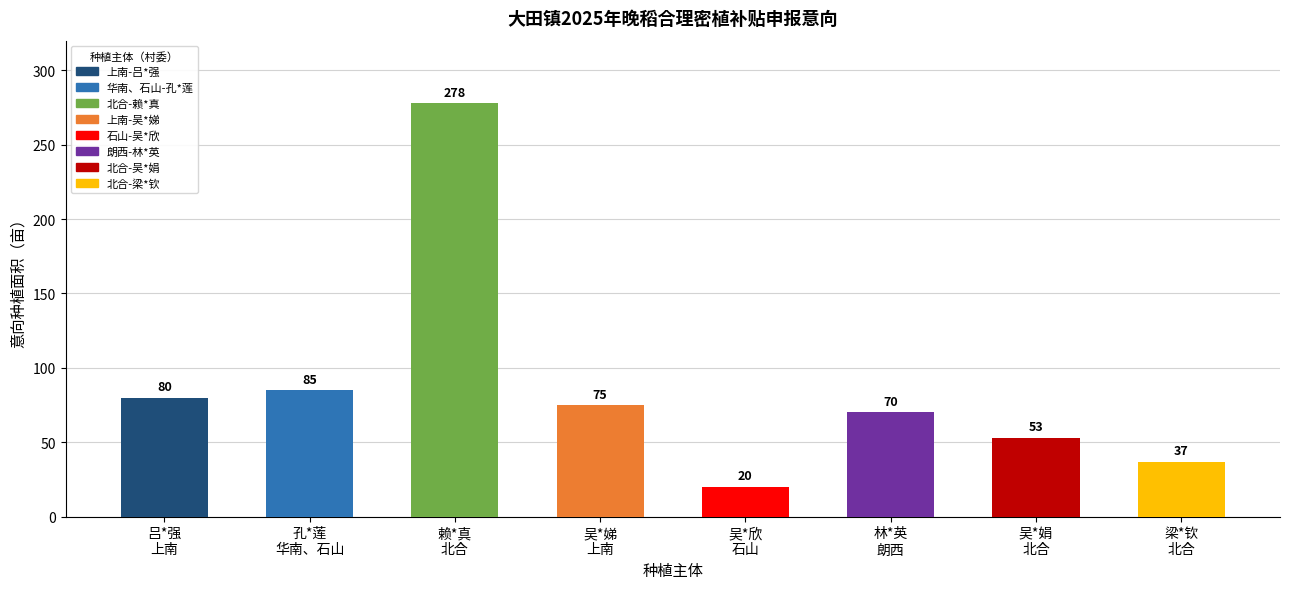

What position from the left is 林*英
朗西?

6